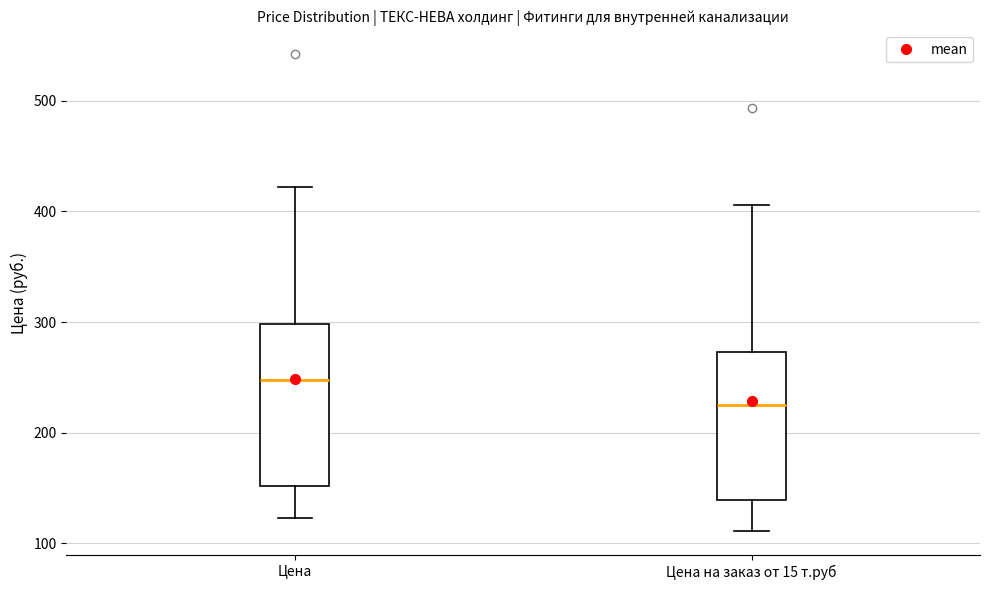

Reading left to right, read every box against the y-axis: the position of its median line, the range the box covers, and the ends of its whiskers. The values are not printed on the chart, so give them approximately, as read against the axis.

Цена: median 250, box 150 to 300, whiskers 120 to 420
Цена на заказ от 15 т.руб: median 230, box 140 to 270, whiskers 110 to 410